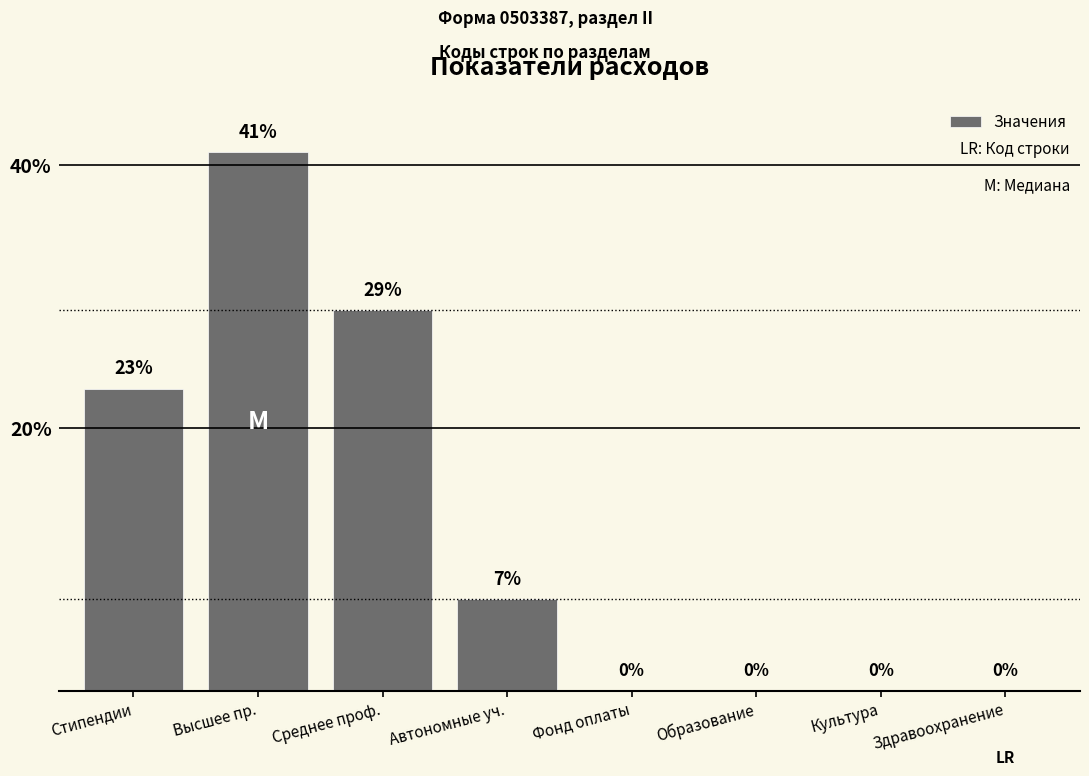

Count the number of data series in this chart.

1